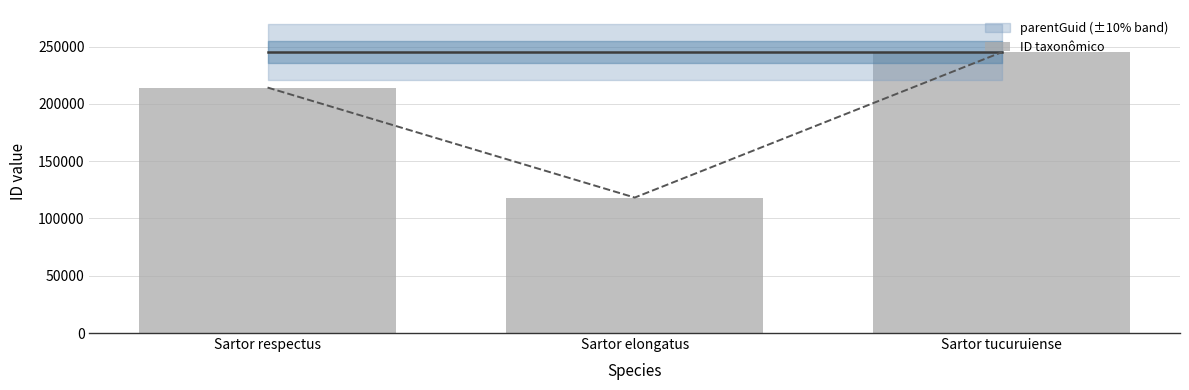

What is the sum of the values at Sartor tucuruiense and Sartor respectus?

459414